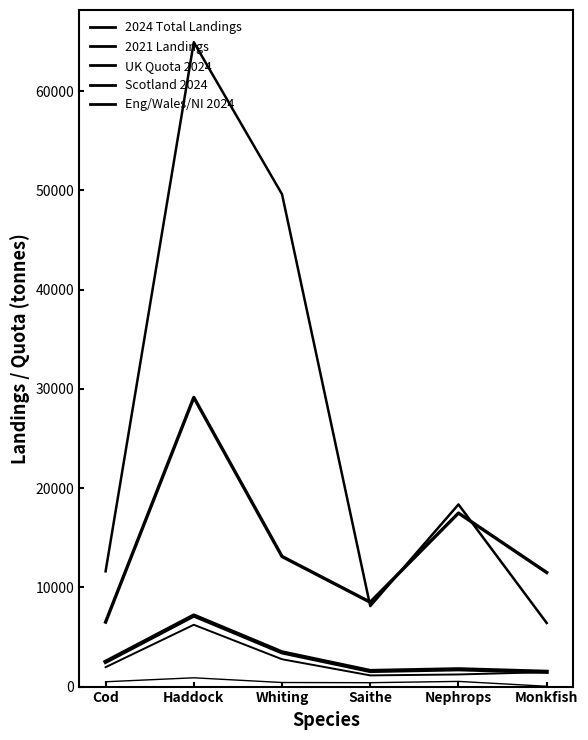

How many data points does each series have?

6